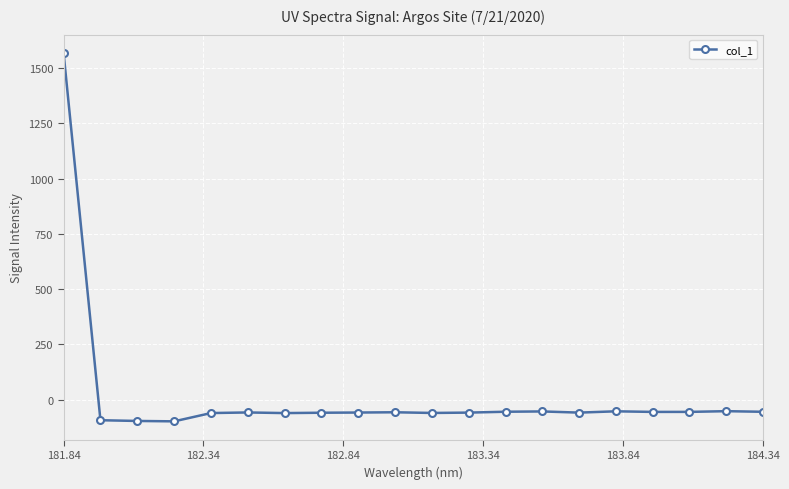

True or false: there are more than 2 points higher than both neighbors.

True